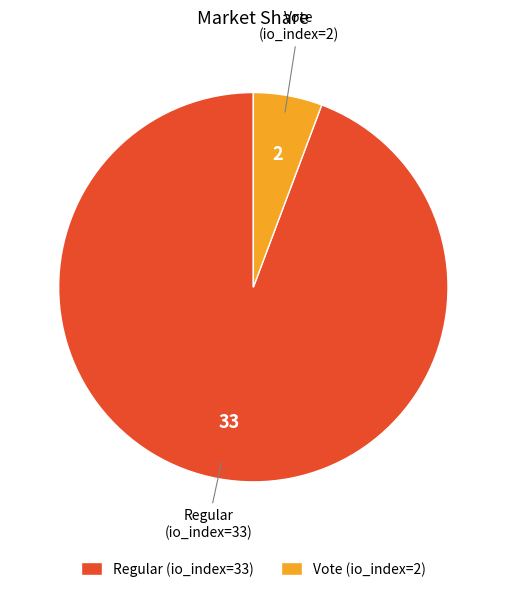

Do Regular (io_index=33) and Vote (io_index=2) together represent more than half of the pie?

Yes